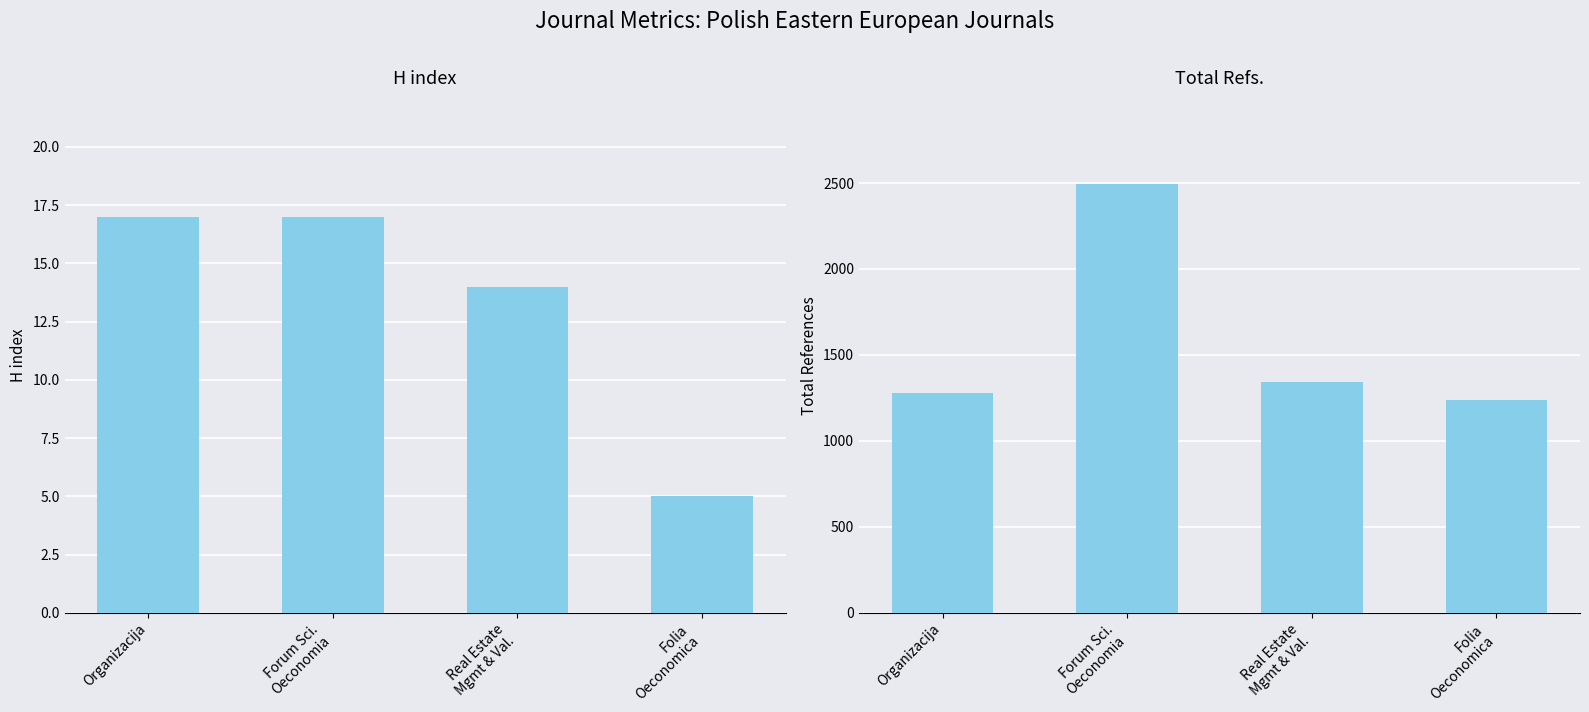

The Total Refs. series shows 316 at Organizacija. True or false?

False